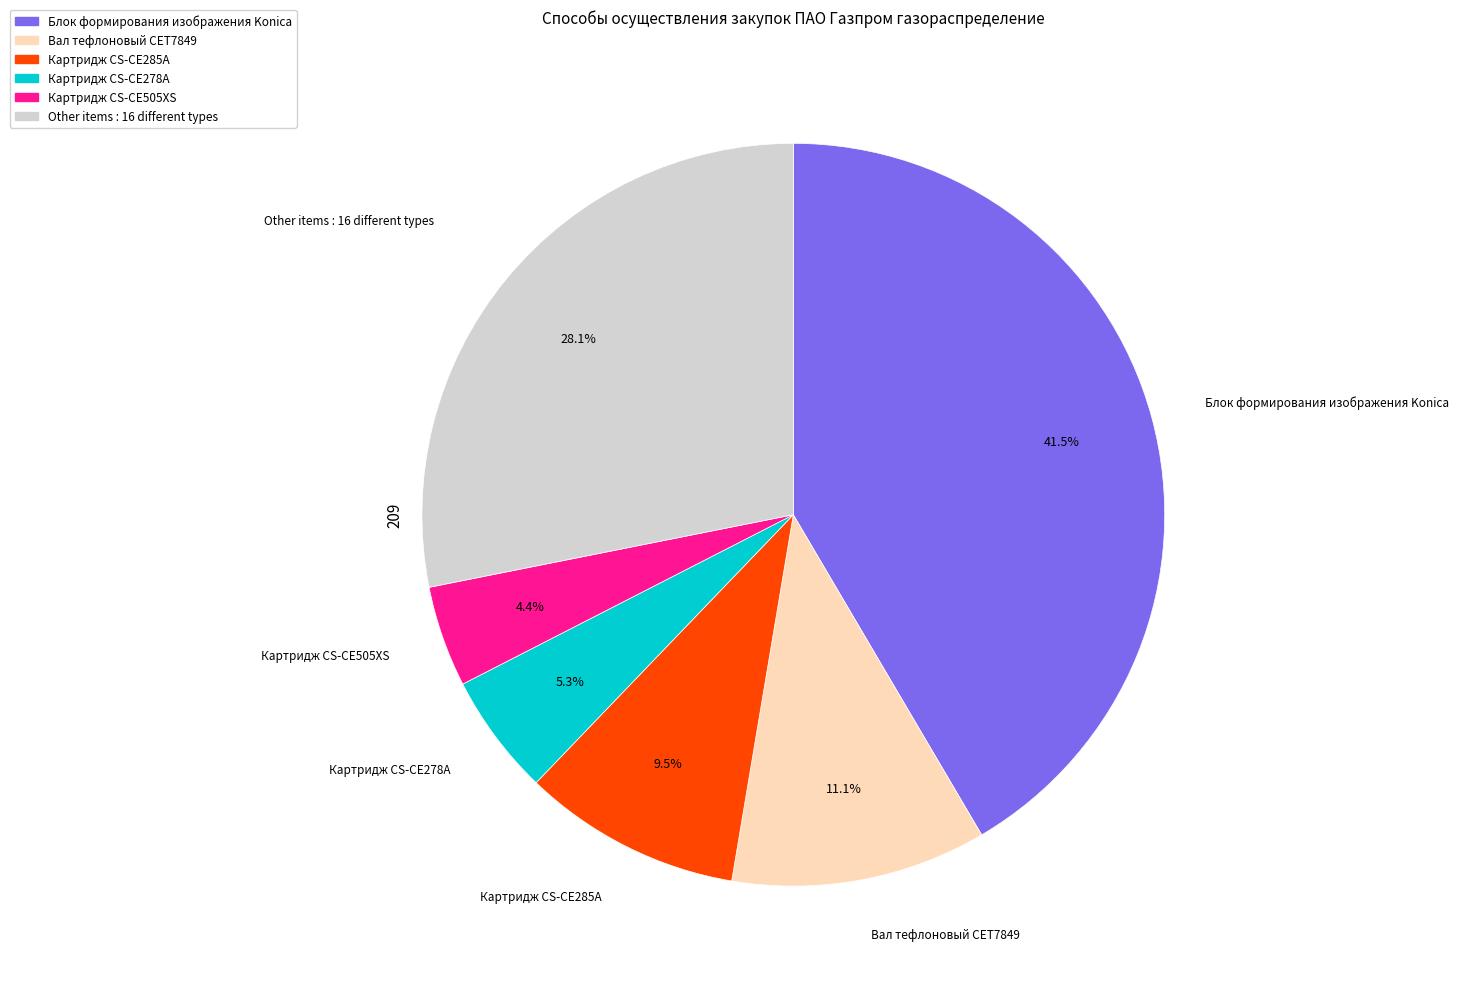

Combined, do Блок формирования изображения Konica and Картридж CS-CE505XS account for over 50%?

No